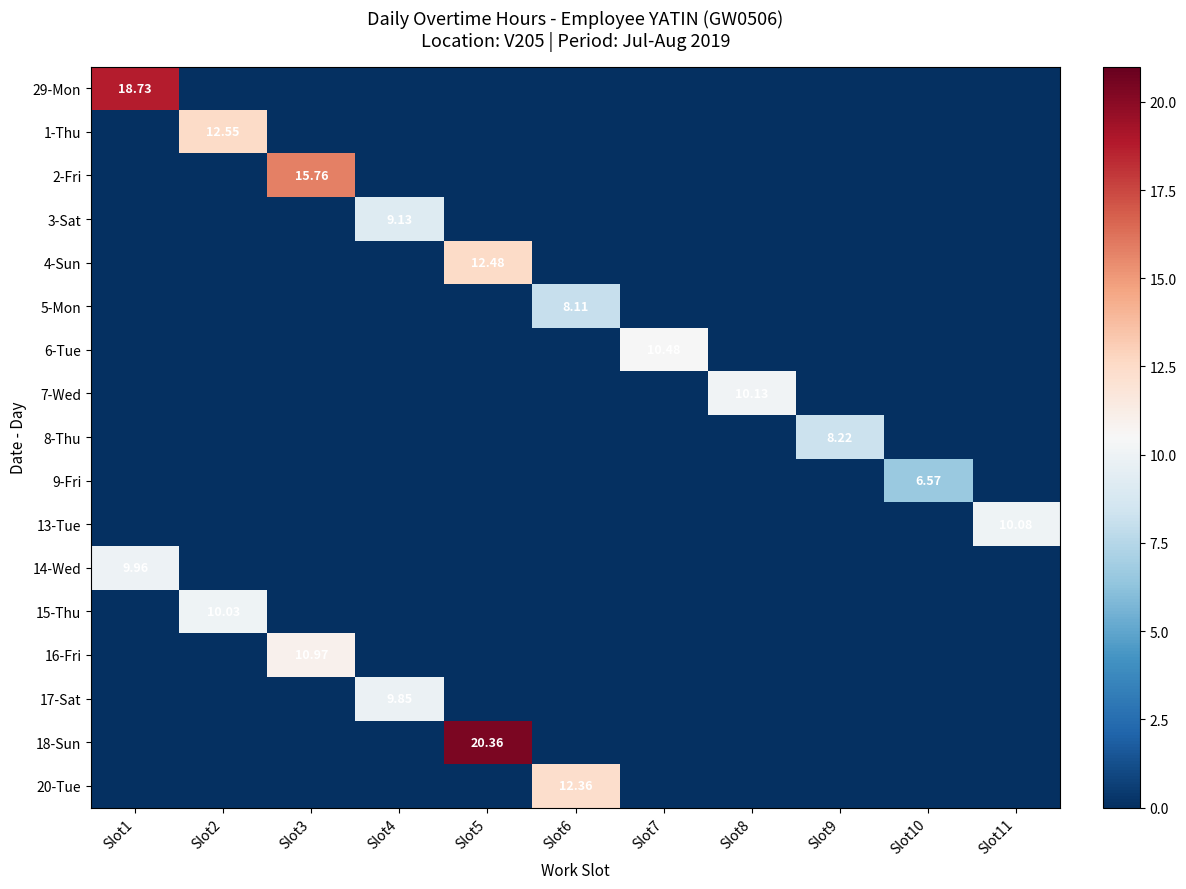

Which series has the largest total across all categories?

18-Sun